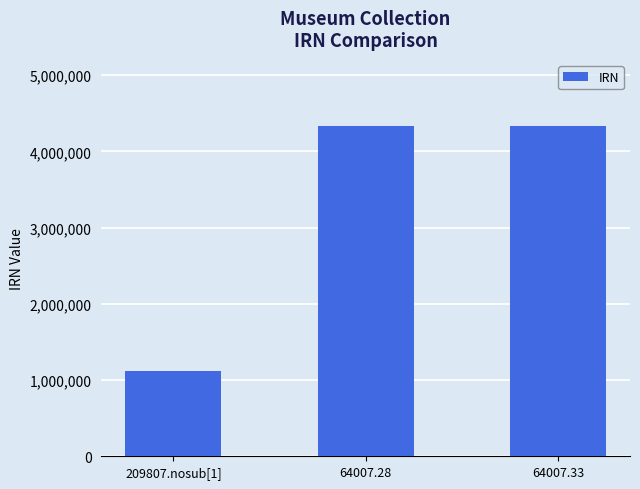

What is the difference between the maximum and minimum values?

3219962